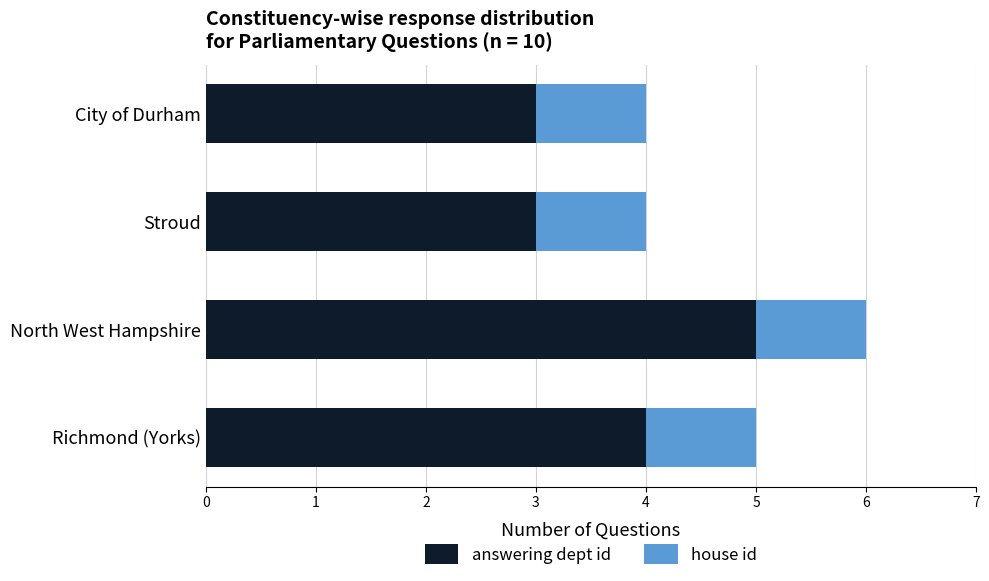

What is the maximum value for answering dept id?

5